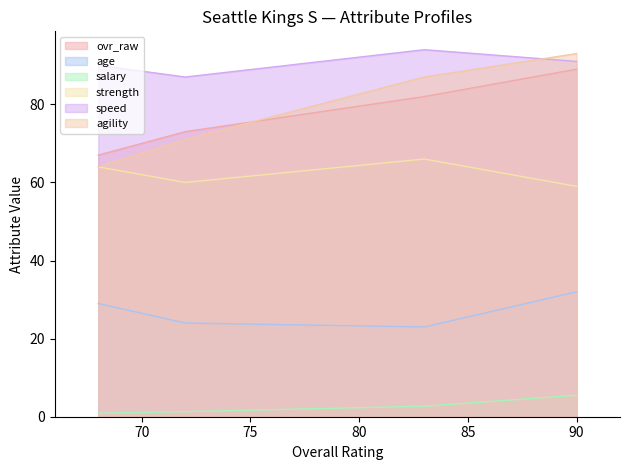

Which series has the widest spread of values?

agility